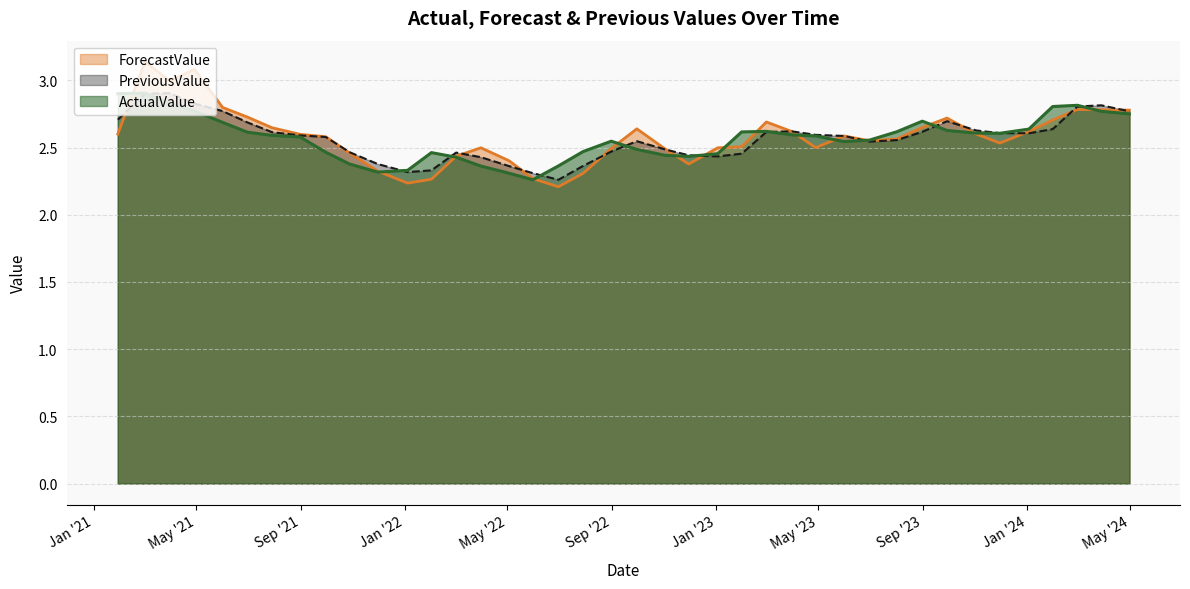

Which series has the widest spread of values?

ForecastValue